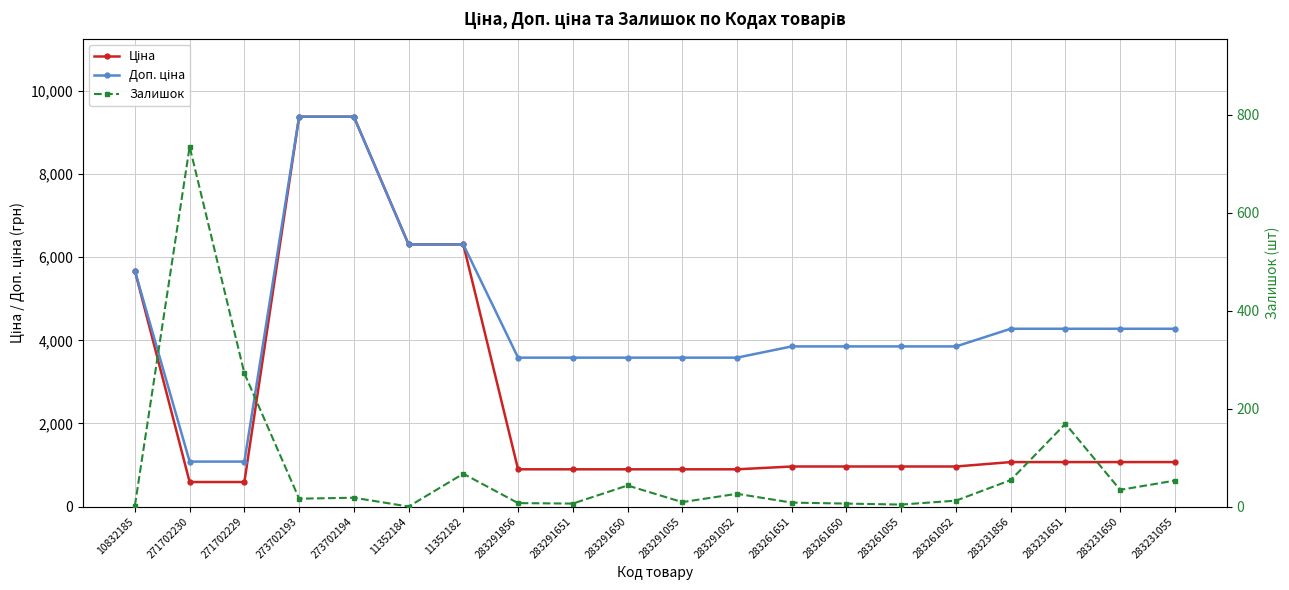

What is the difference between the highest and lowest values at 283231651?

4110.1